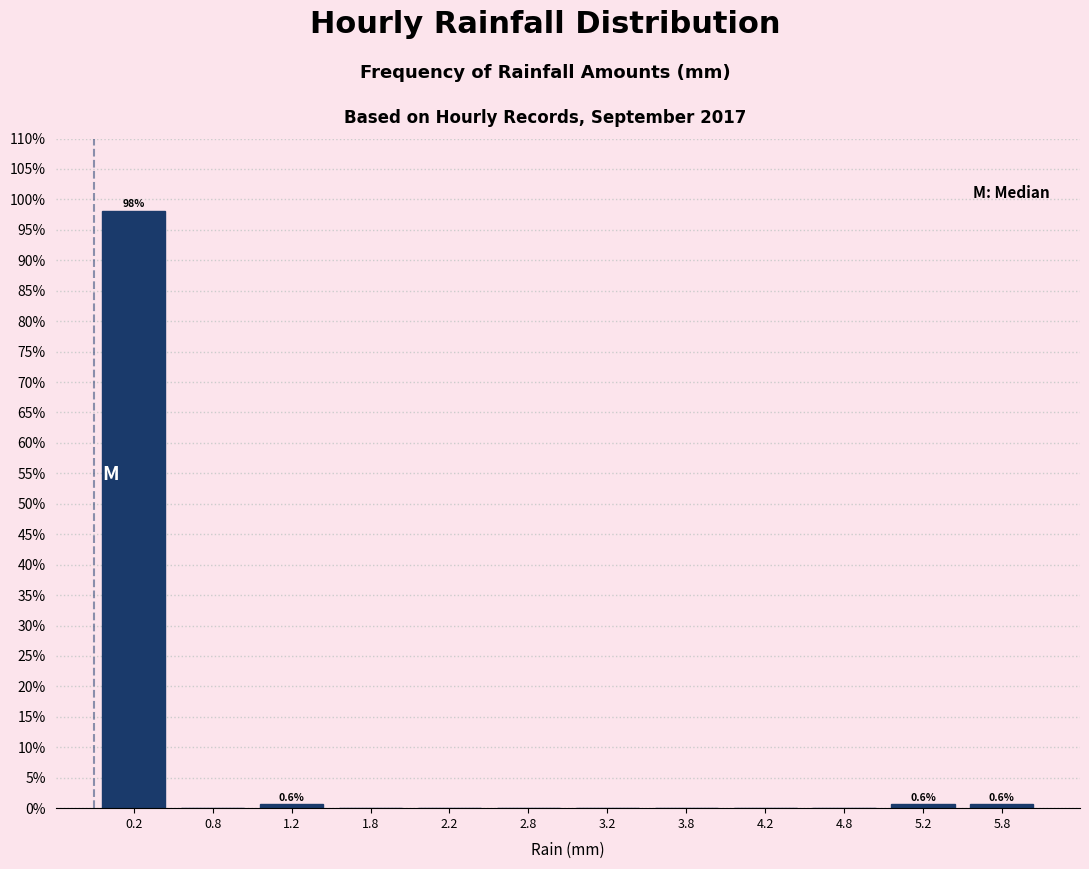

Over which range of the x-axis is the bar tallest?

0.0 to 0.5